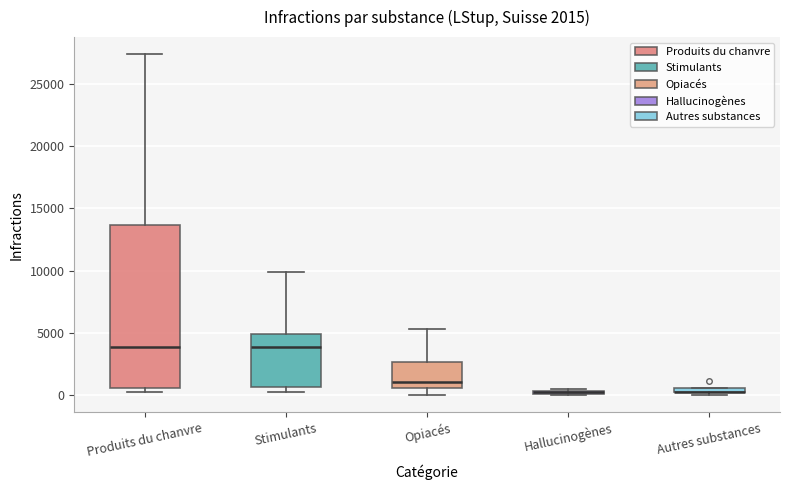

Comparing the boxes themselves (not the whiskers), which one is the tallest?

Produits du chanvre